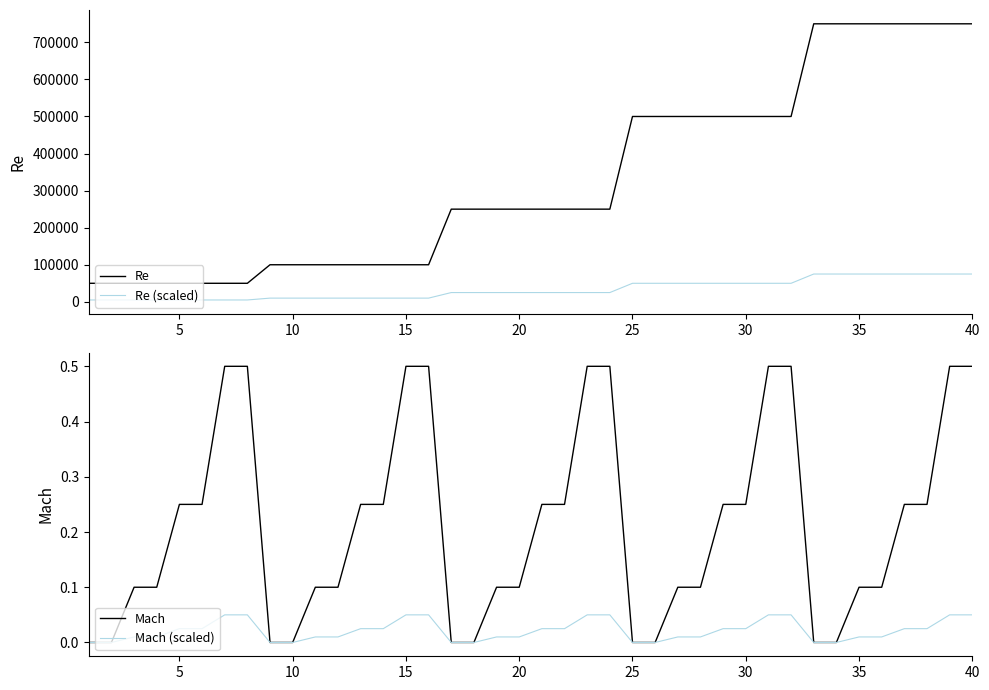

What is the difference between the second highest and second lowest values in the Mach (scaled) series?

0.1